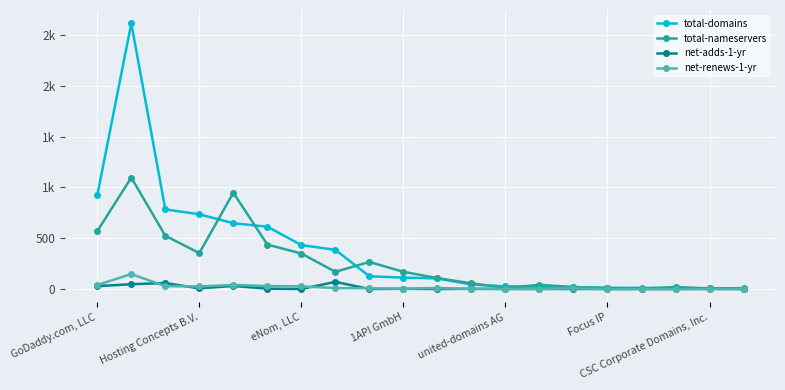

What are all the series names shown in the legend?

total-domains, total-nameservers, net-adds-1-yr, net-renews-1-yr